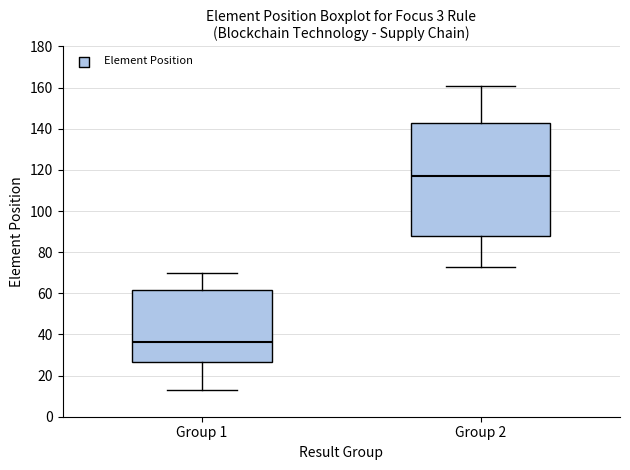

Reading left to right, read every box against the y-axis: the position of its median line, the range the box covers, and the ends of its whiskers. The values are not printed on the chart, so give them approximately, as read against the axis.

Group 1: median 36, box 26 to 62, whiskers 14 to 70
Group 2: median 118, box 88 to 144, whiskers 74 to 162